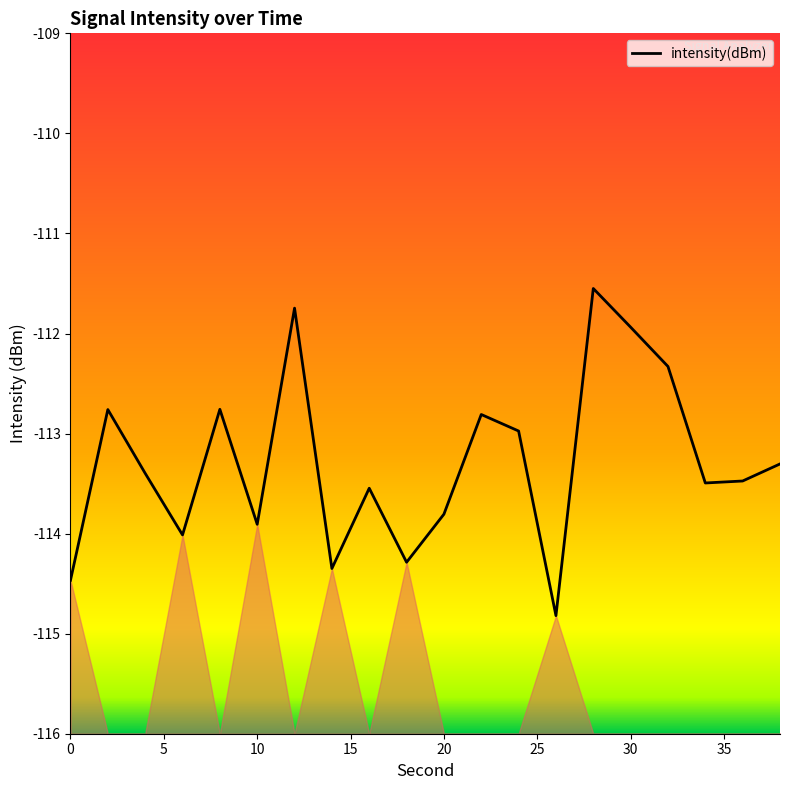

What is the maximum value shown in the chart?

-111.6